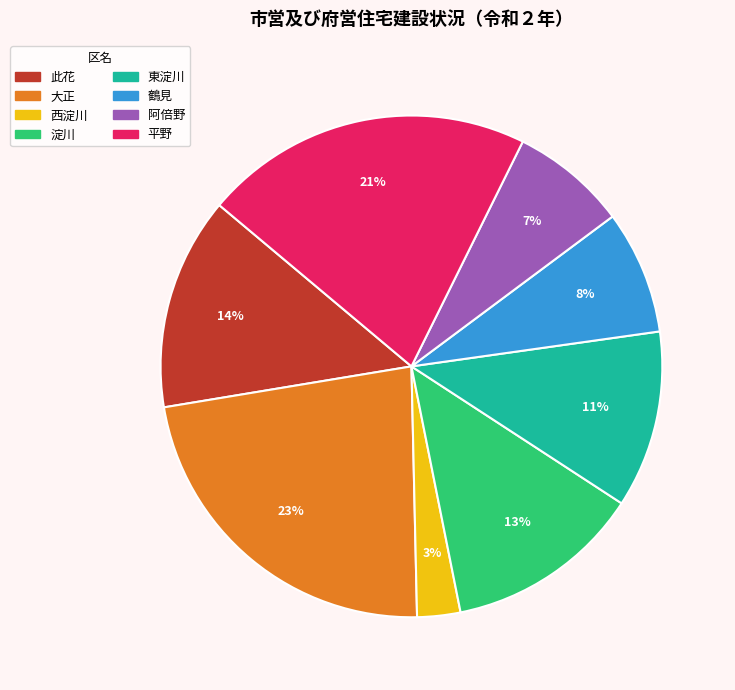

To the nearest percent, what is the average slice percentage?

12%